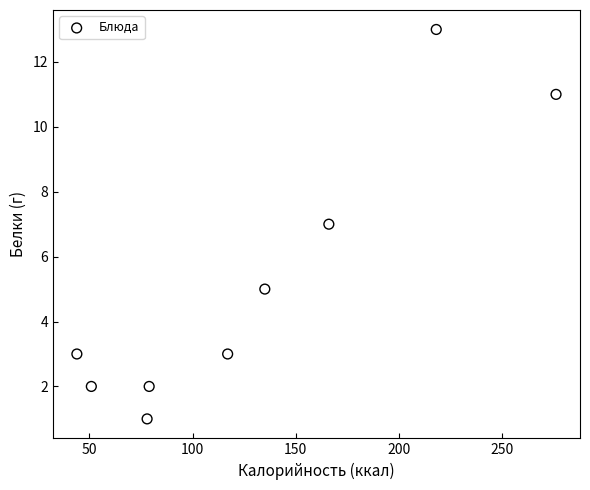

What is the average X value?

129